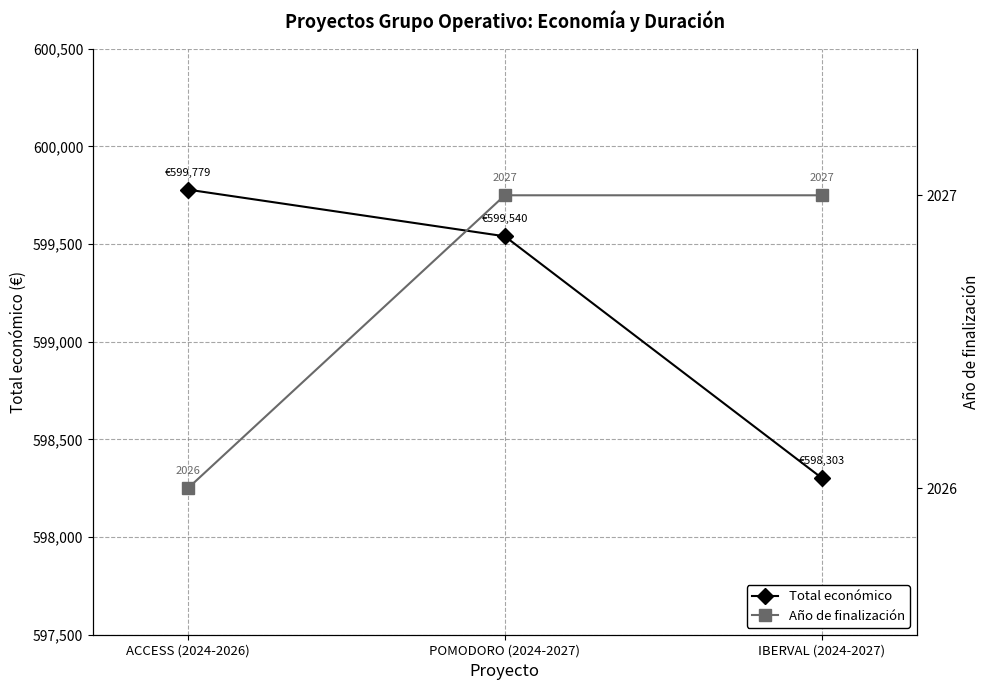

At which label is Año de finalización closest to 2026?

ACCESS (2024-2026)